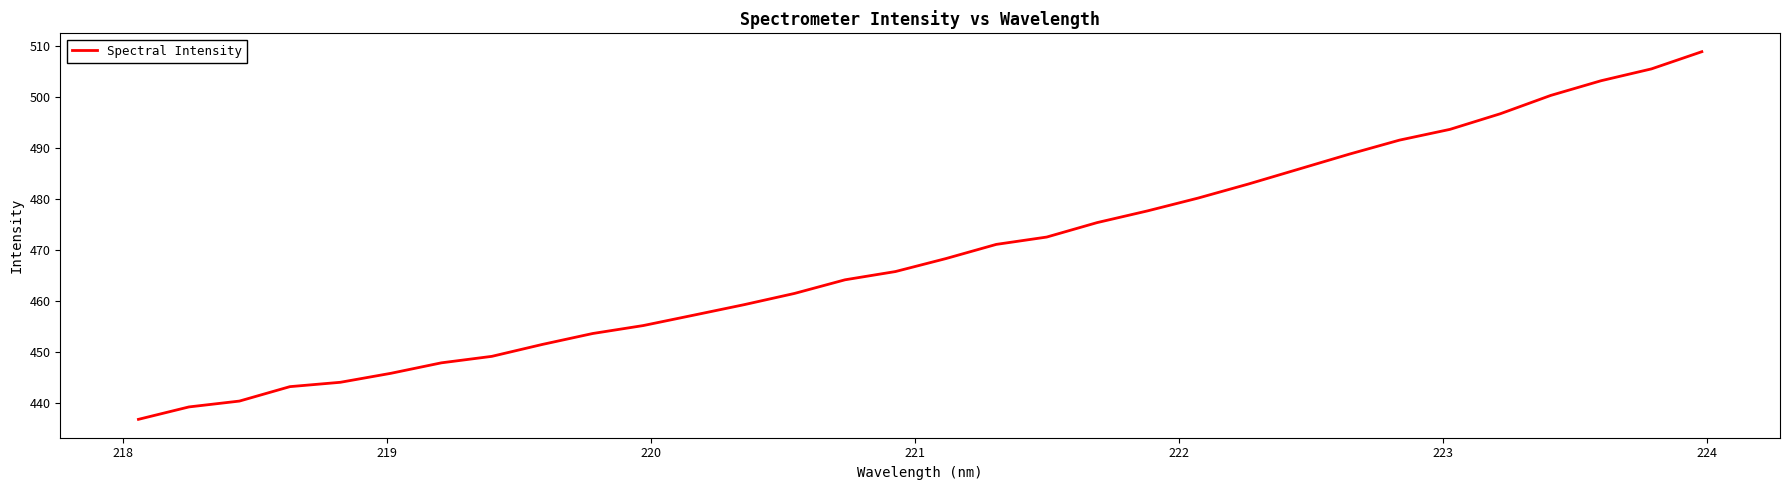

What is the sum of all values?

15017.3